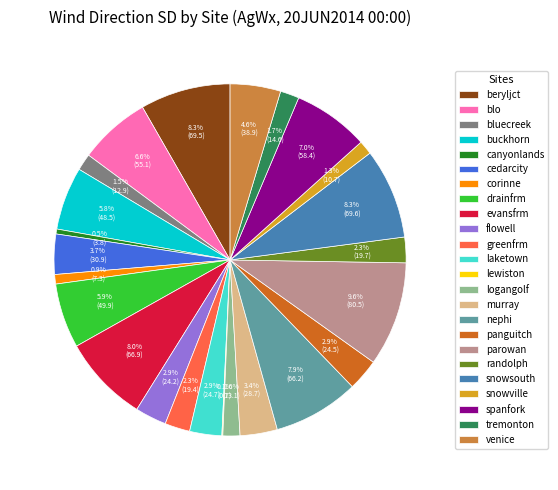

Between canyonlands and drainfrm, which is larger?

drainfrm